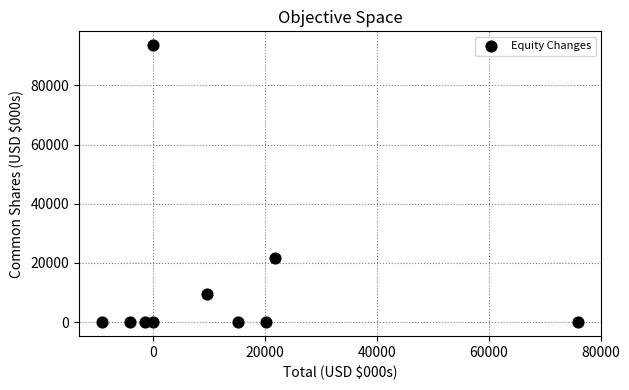

What is the average Y value?

12512